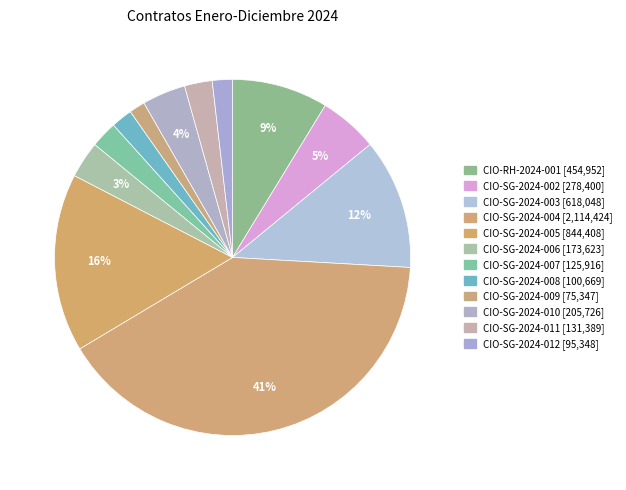

To the nearest percent, what portion does CIO-SG-2024-007 represent?

2%